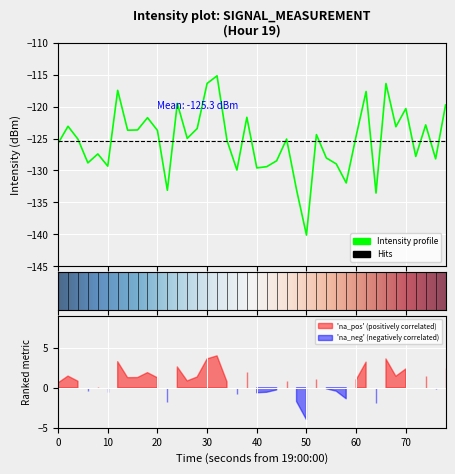

Reading right to left, transcribe all the data shown in this chart.

-119.7	-128.2	-122.9	-127.8	-120.3	-123.2	-116.4	-133.5	-117.6	-124.6	-132.0	-129.0	-128.0	-124.4	-140.1	-133.0	-125.1	-128.5	-129.4	-129.6	-121.7	-129.9	-125.3	-115.2	-116.4	-123.4	-125.0	-119.5	-133.1	-123.7	-121.7	-123.7	-123.7	-117.5	-129.3	-127.4	-128.8	-125.1	-123.1	-125.8